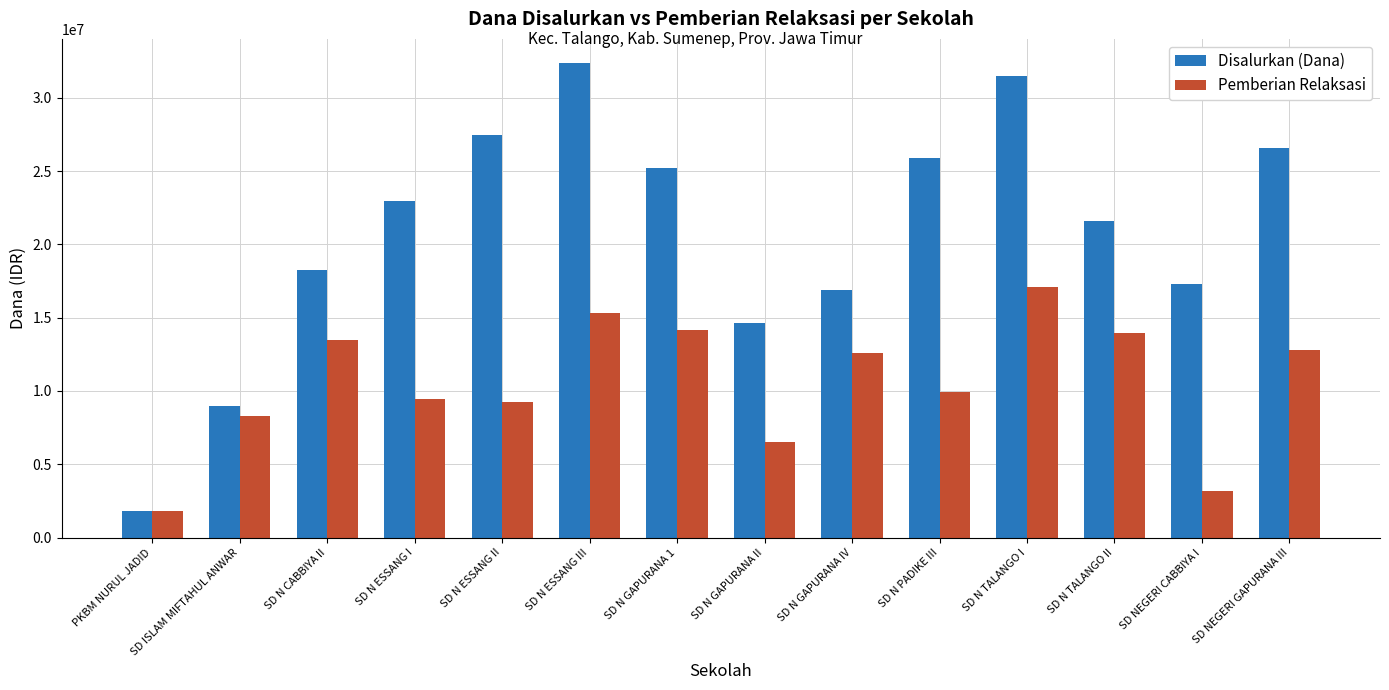

List the series in order of their overall mean, highest first.

Disalurkan (Dana), Pemberian Relaksasi